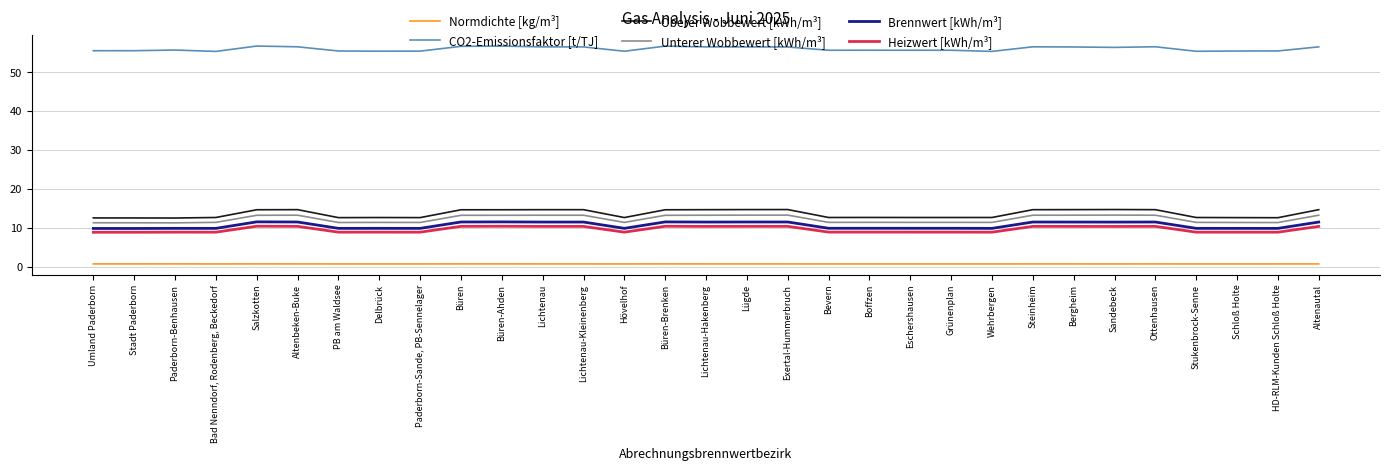

What is the maximum value shown in the chart?

56.8